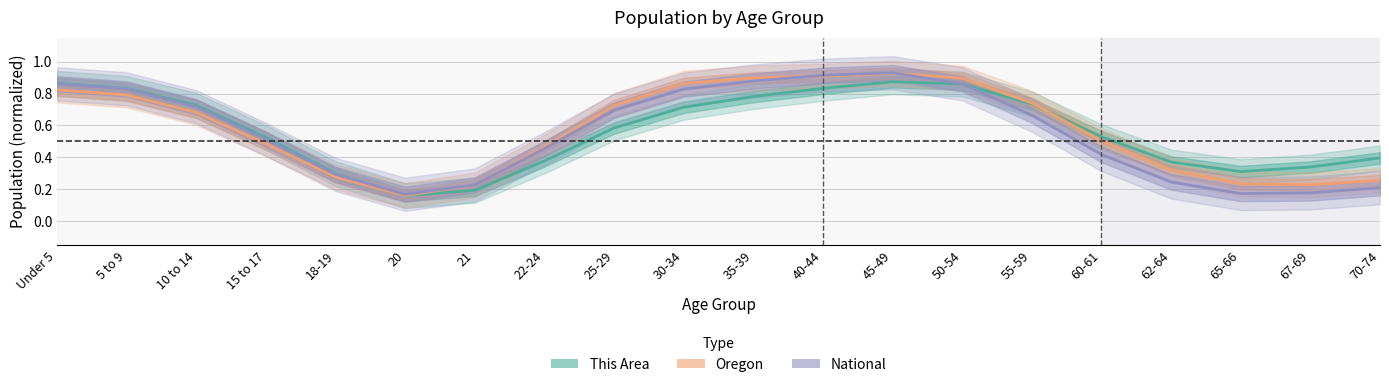

Where is the first local maximum for National?

45-49